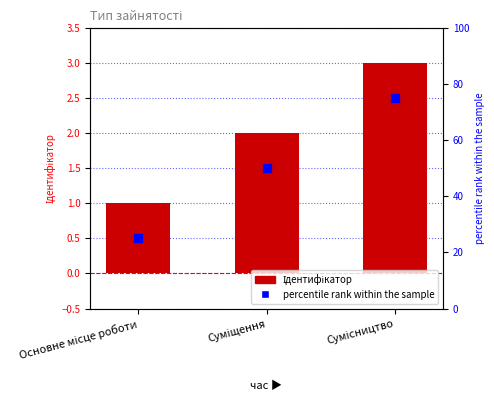

Rank the series by their maximum value, from highest to lowest.

Percentile rank, Ідентифікатор